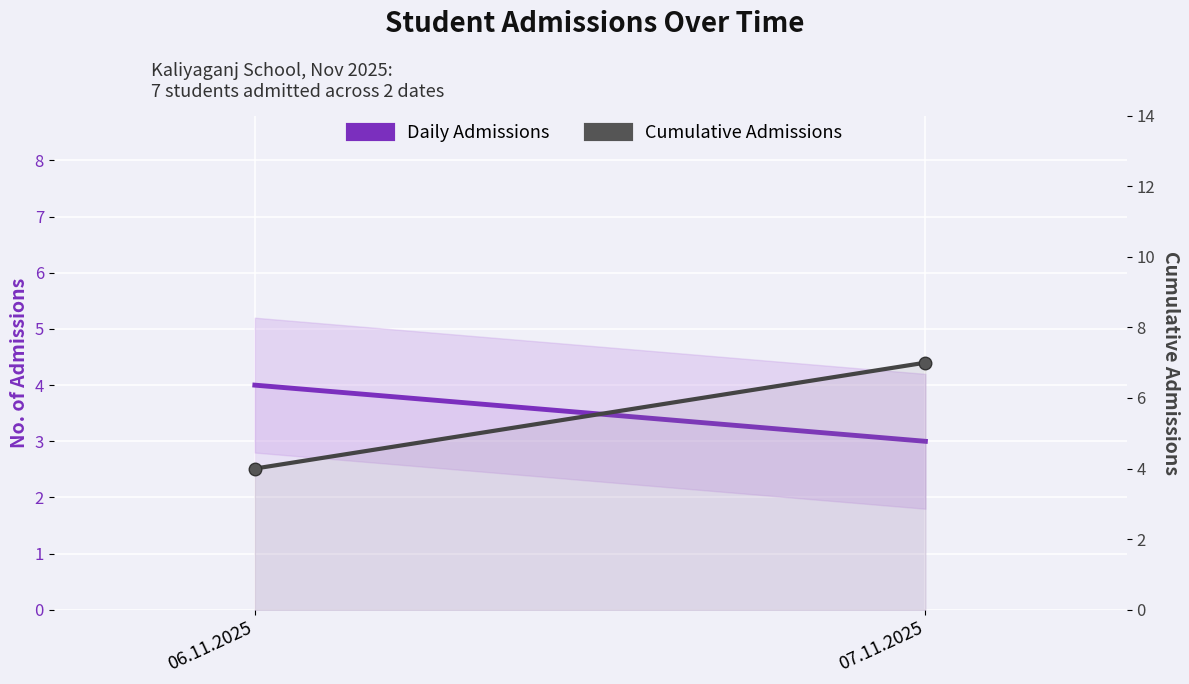

What is the sum of all Cumulative Admissions values?

11